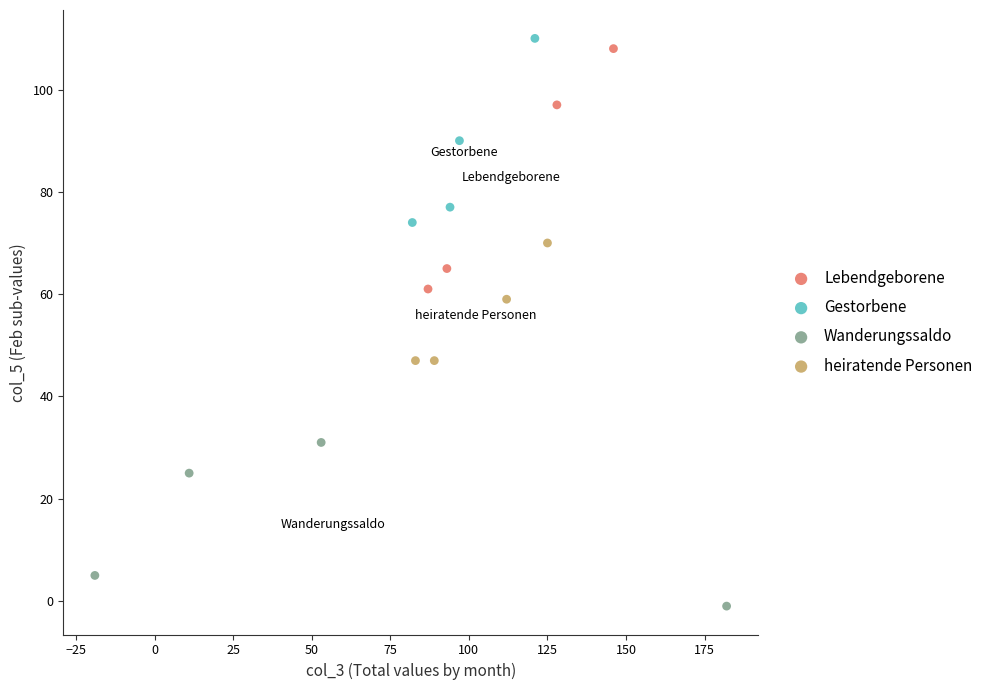

Which series contains the highest Y value?

Gestorbene